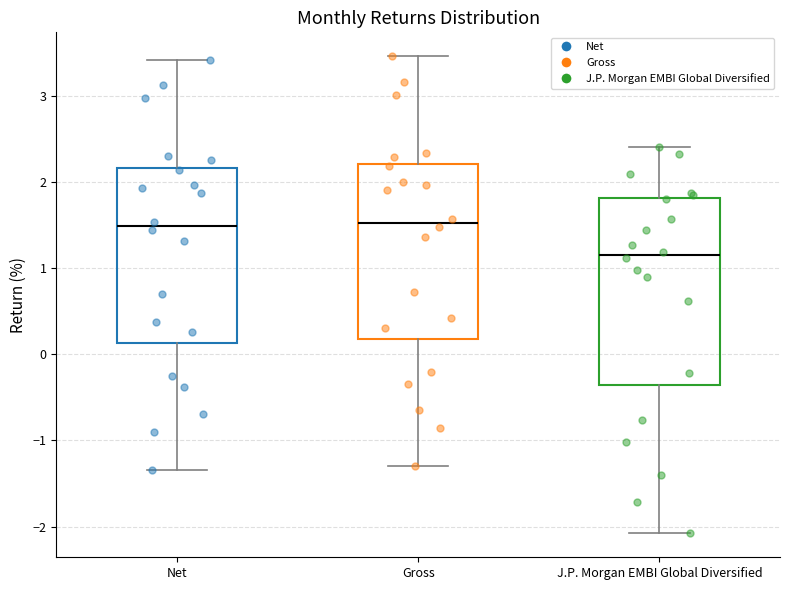

Reading left to right, transcribe this box plot: for each box, give where its median line is, the range the box spans, and where its two whiskers end, as read against the y-axis. The values are not printed on the chart, so give them approximately, as read against the axis.

Net: median 1.5, box 0.1 to 2.2, whiskers -1.3 to 3.4
Gross: median 1.5, box 0.2 to 2.2, whiskers -1.3 to 3.5
J.P. Morgan EMBI Global Diversified: median 1.2, box -0.4 to 1.8, whiskers -2.1 to 2.4